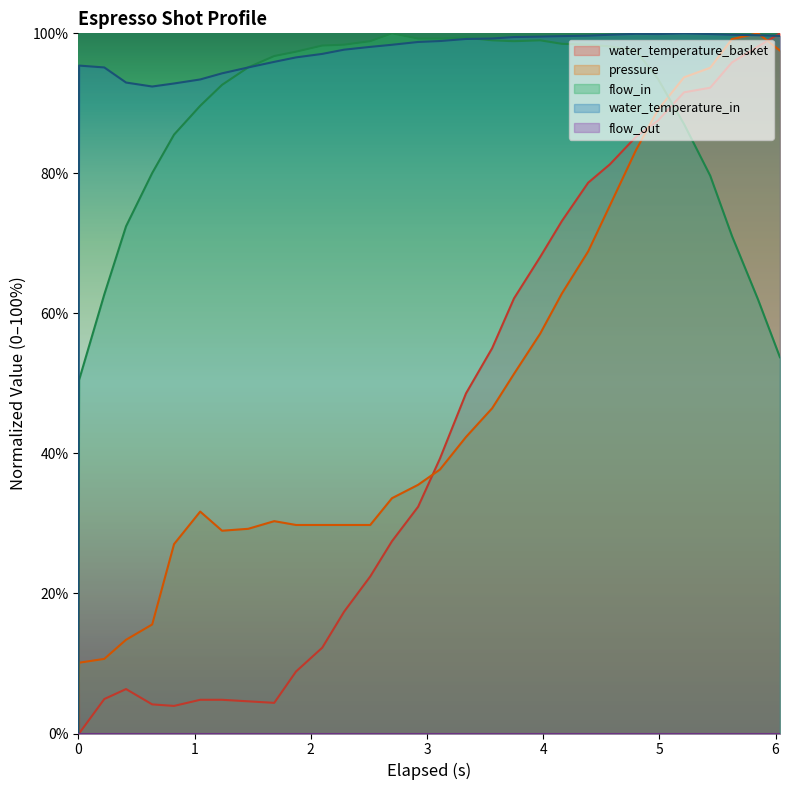

What is the greatest value displayed?

100.0